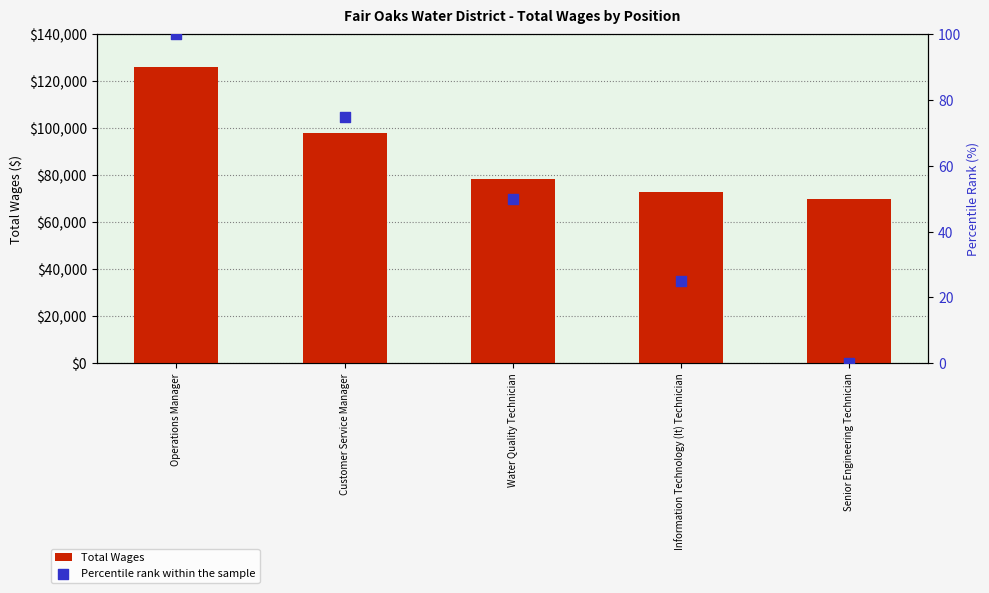

Which series reaches the maximum Y coordinate?

Total Wages